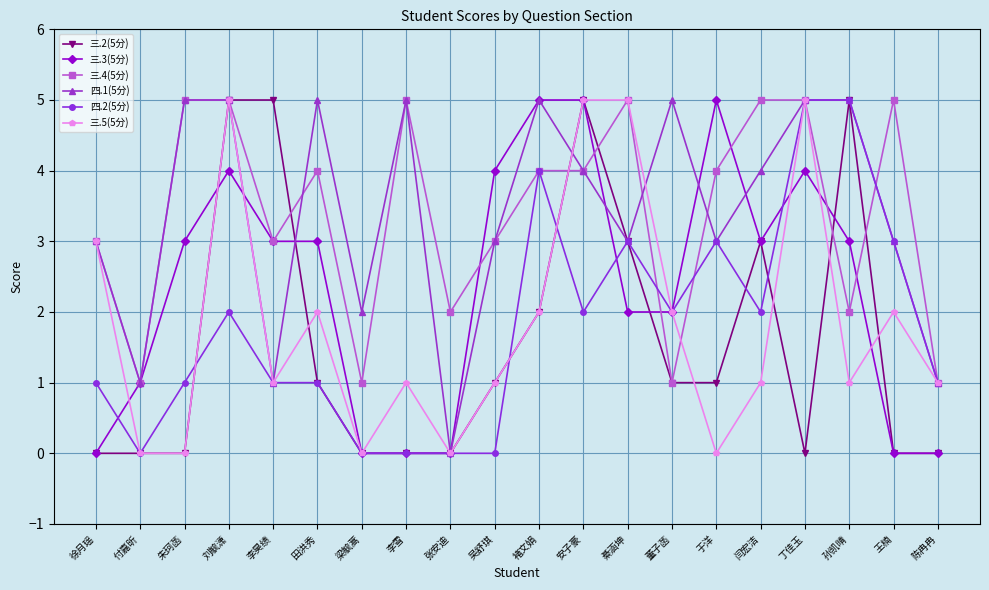

Where is the first local minimum for 四.1(5分)?

付嘉昕